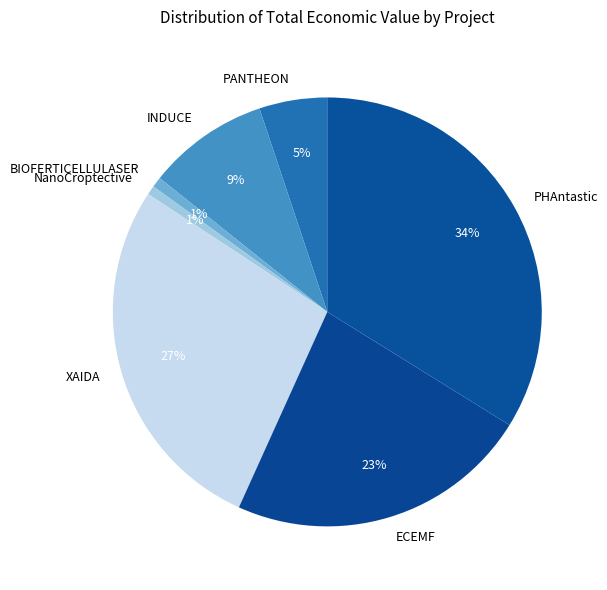

To the nearest percent, what is the difference between the INDUCE and PHAntastic slice percentages?

25%